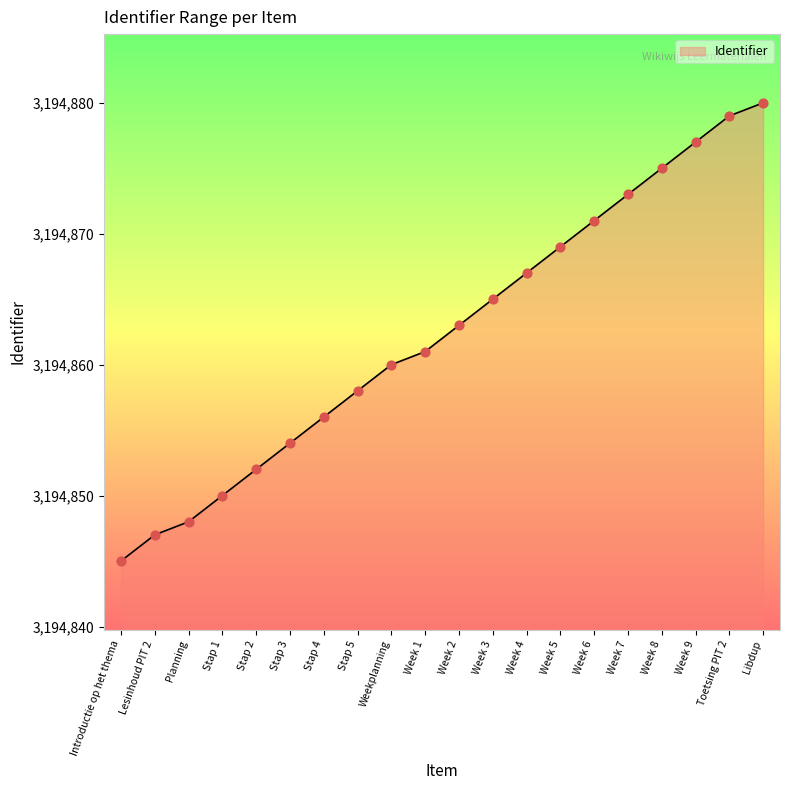

What is the change in value from Planning to Week 5?

+21